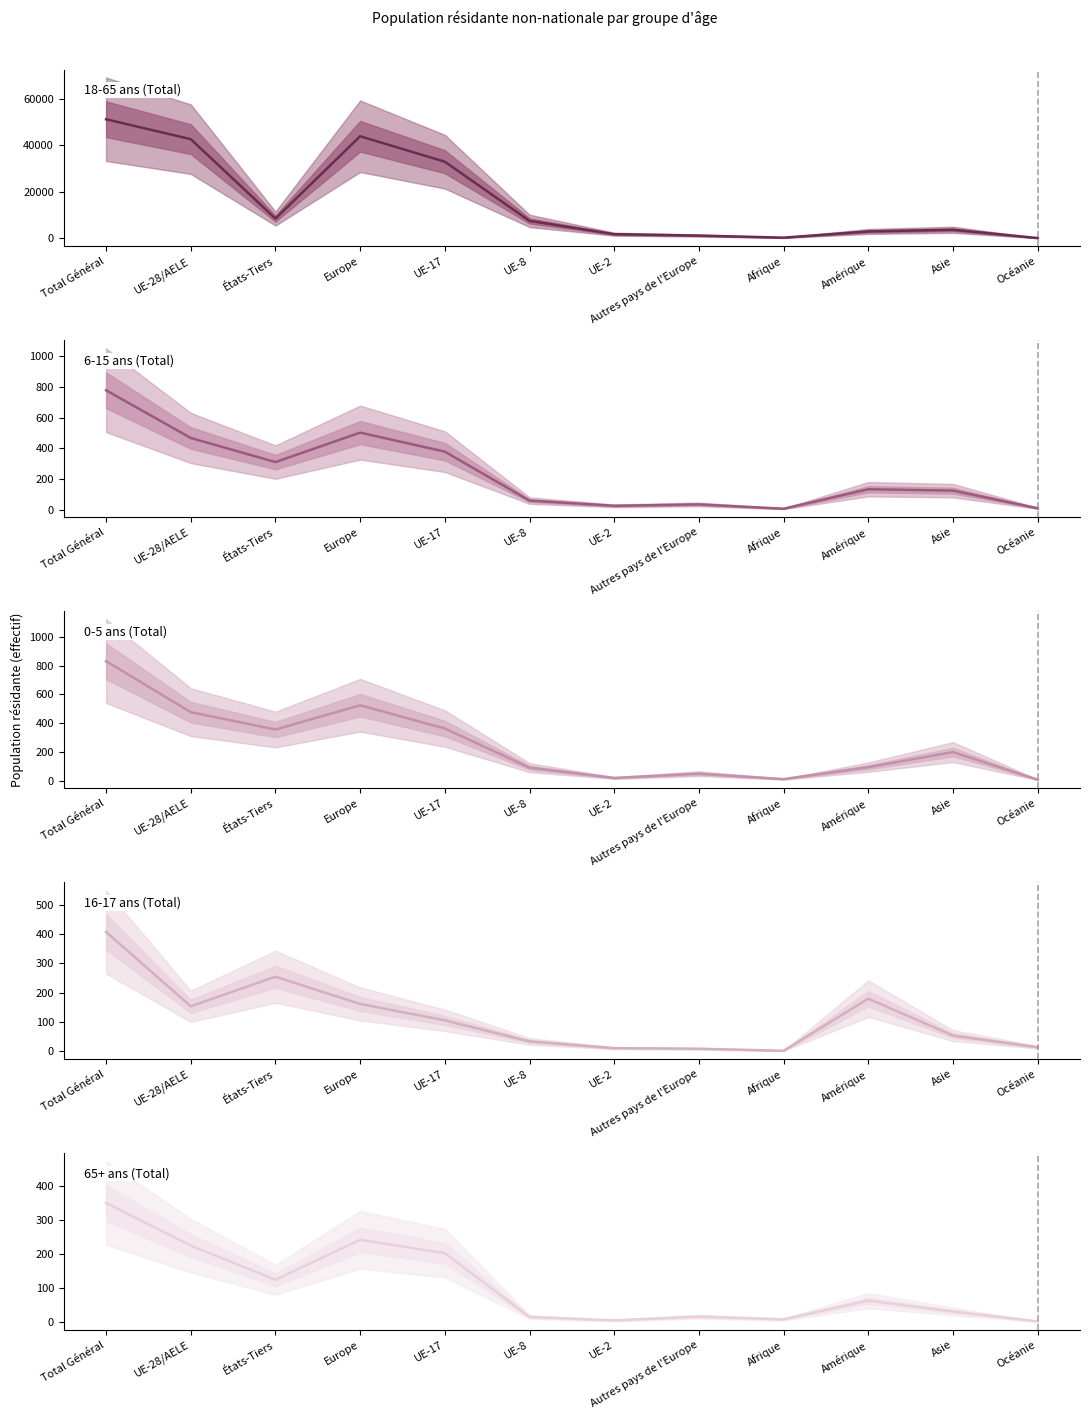

What is the sum of all 65+ ans (Total) values?

1292